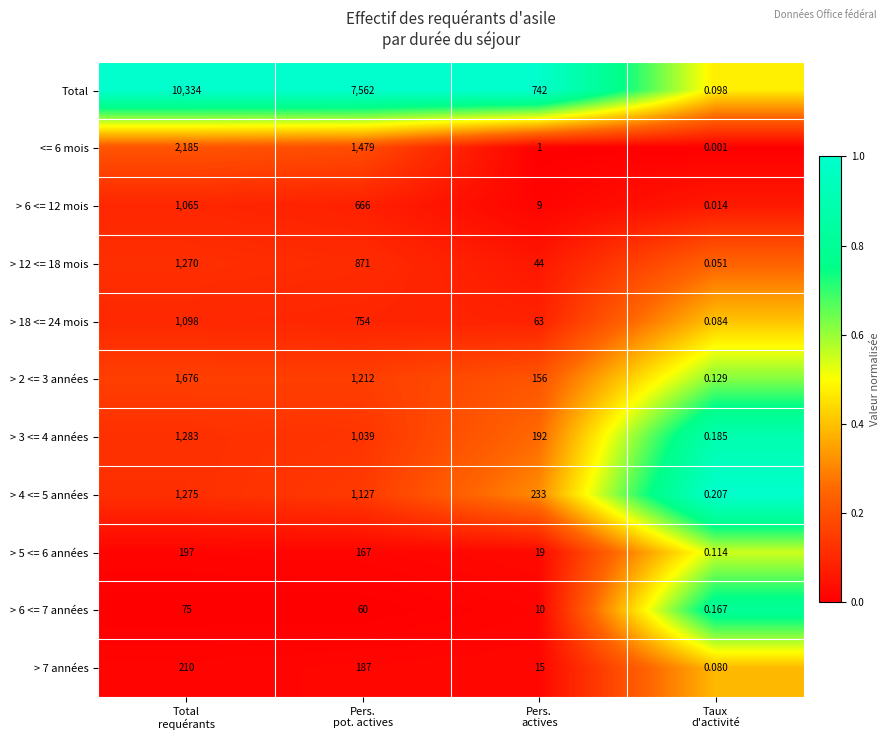

Which series has the widest spread of values?

Total